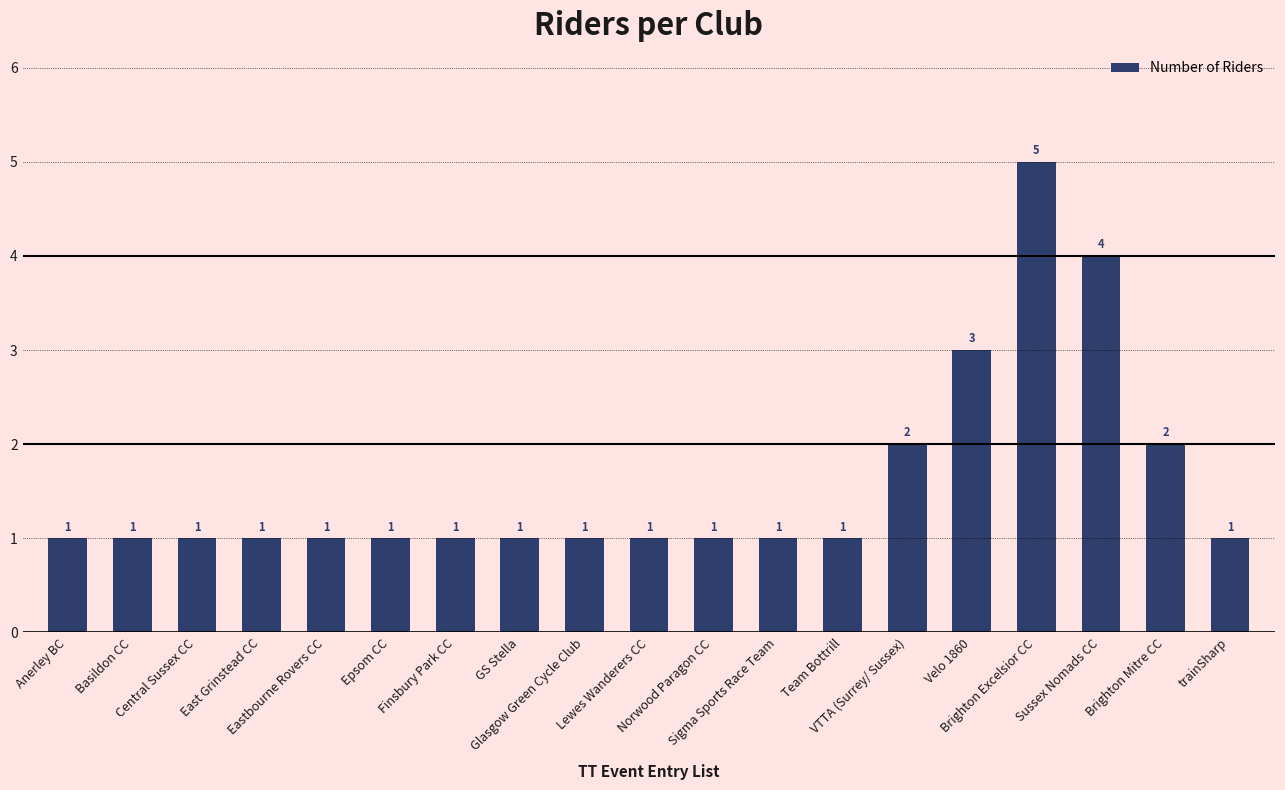

What is the sum of all values?

30